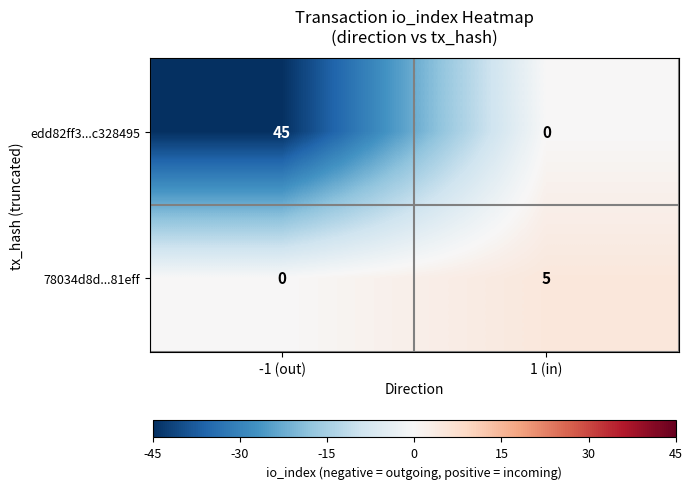

What is the sum of the edd82ff3...c328495 values at -1 (out) and 1 (in)?

45